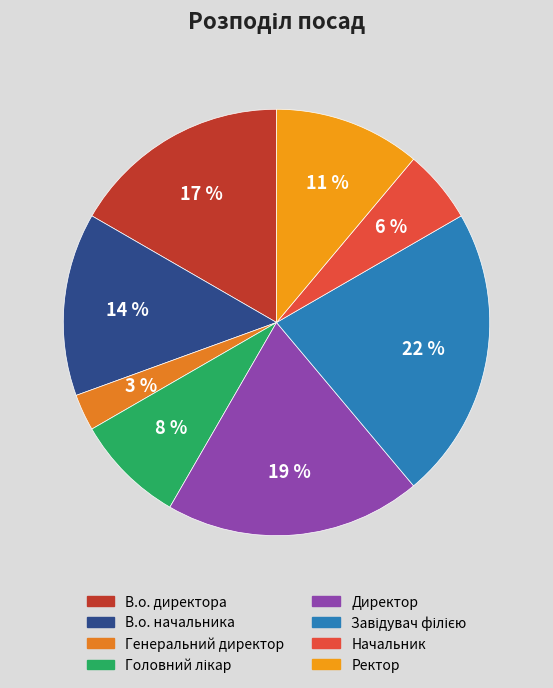

Is there any slice that represents more than half of the pie?

No